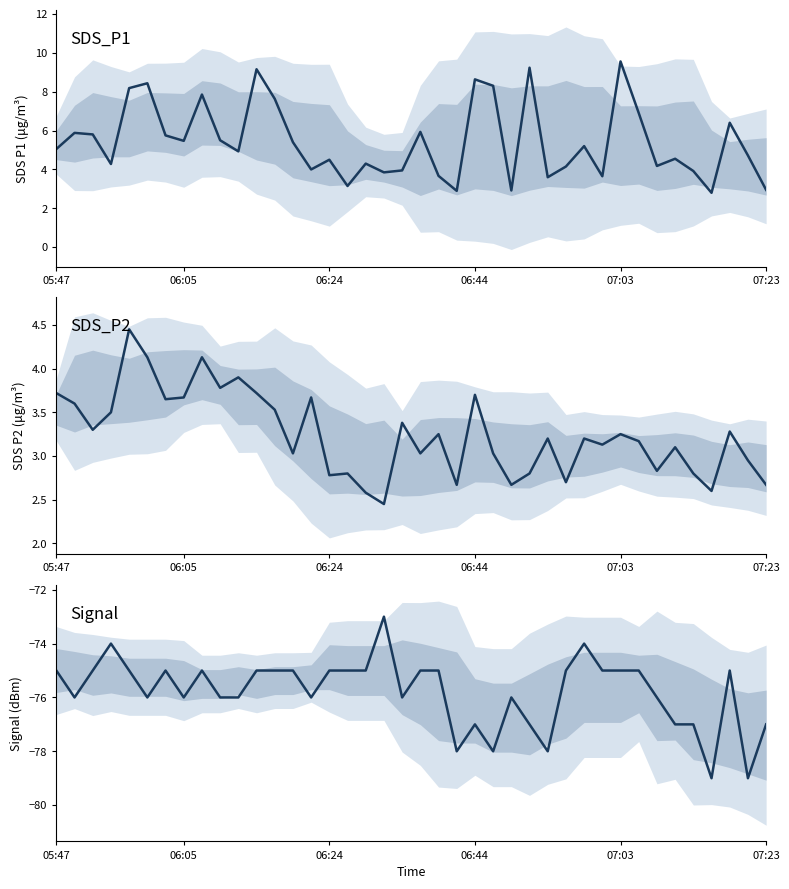

The value of Signal at 34 is -77.0. True or false?

True